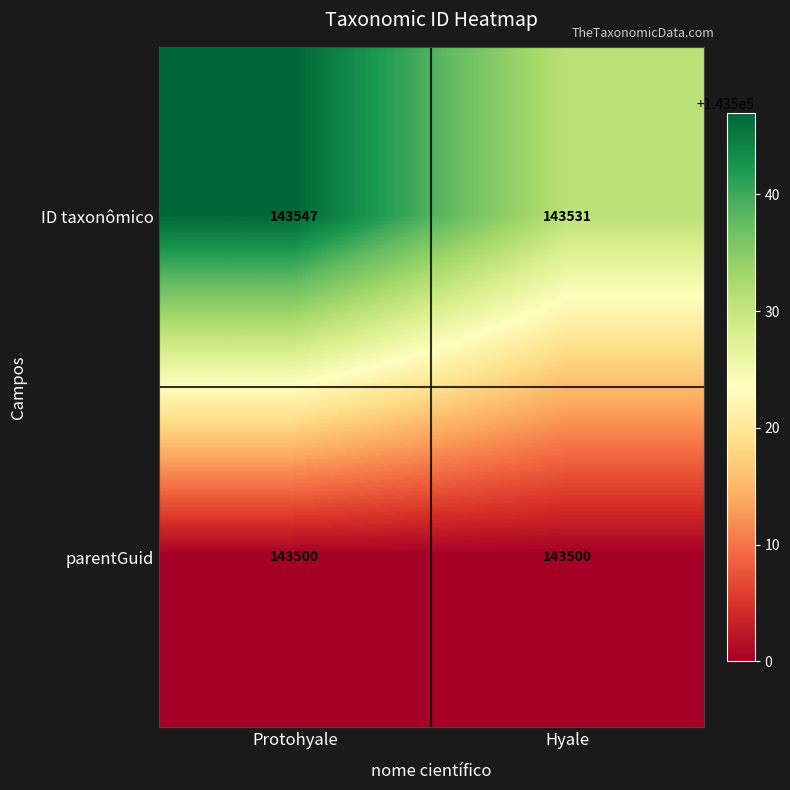

What is the minimum value shown in the chart?

143500